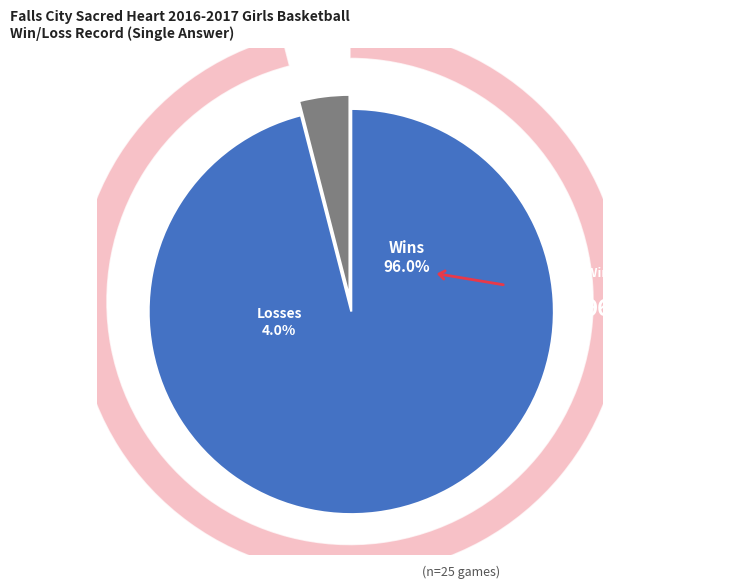

Does L account for over 50% of the chart?

No